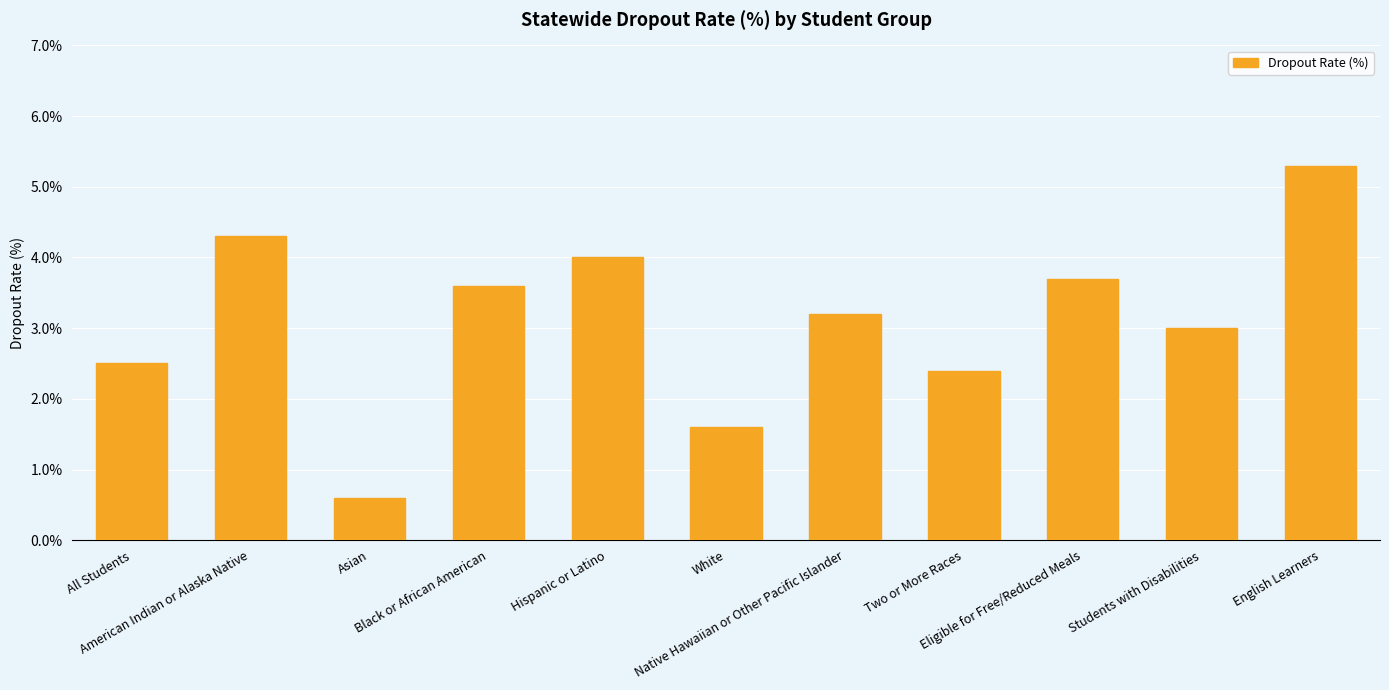

What is the label of the 7th bar from the right?

Hispanic or Latino